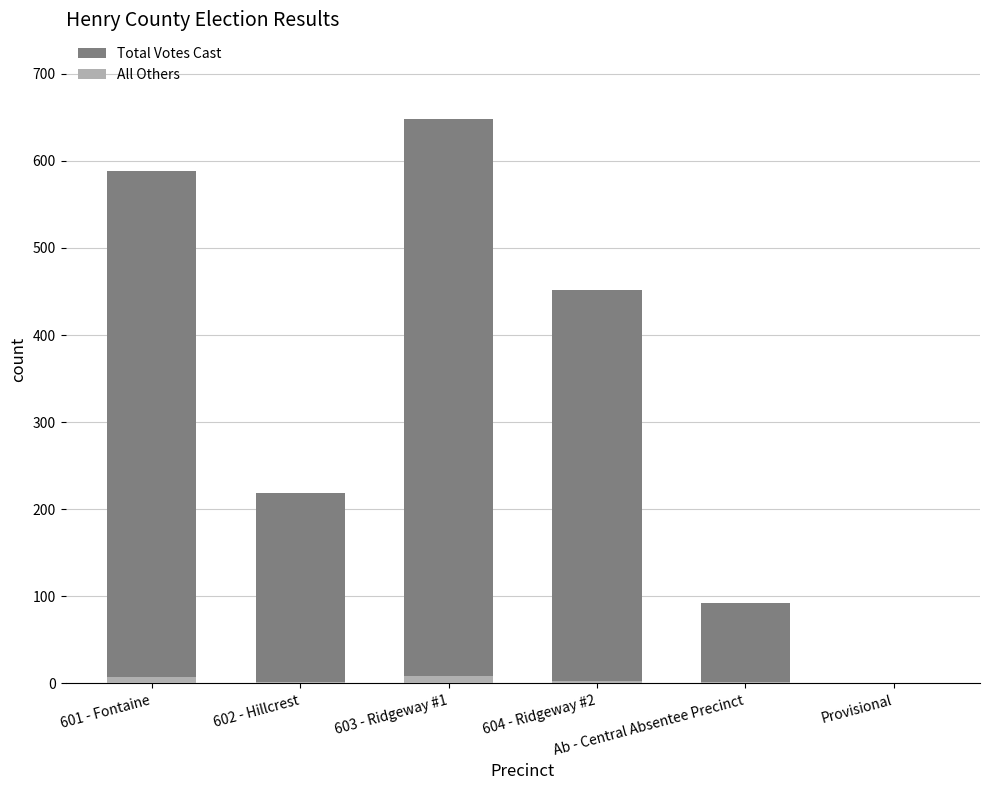

What is the difference between the All Others values at 601 - Fontaine and 603 - Ridgeway #1?

2